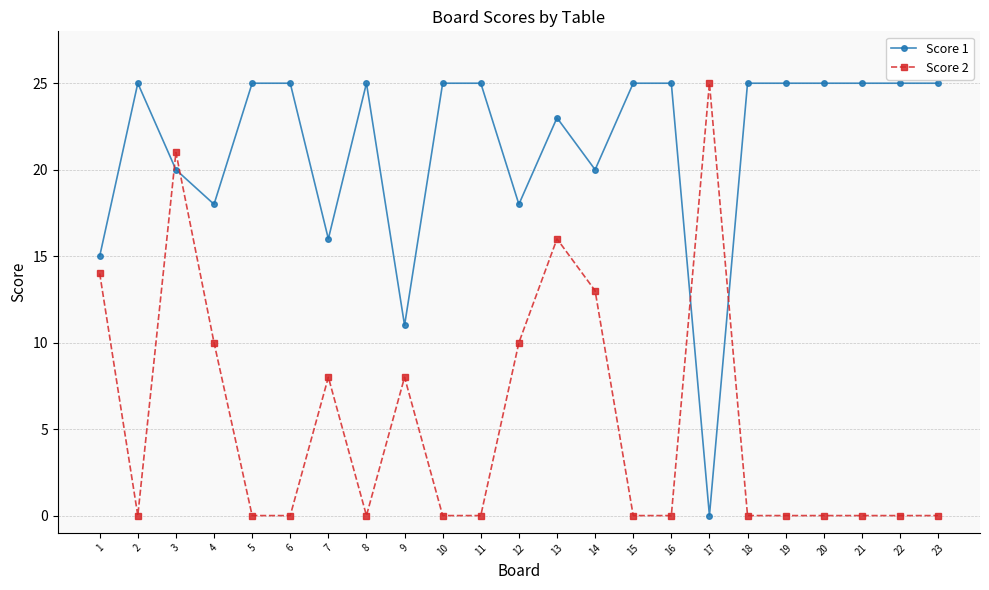

The Score 1 series shows 25 at 8. True or false?

True